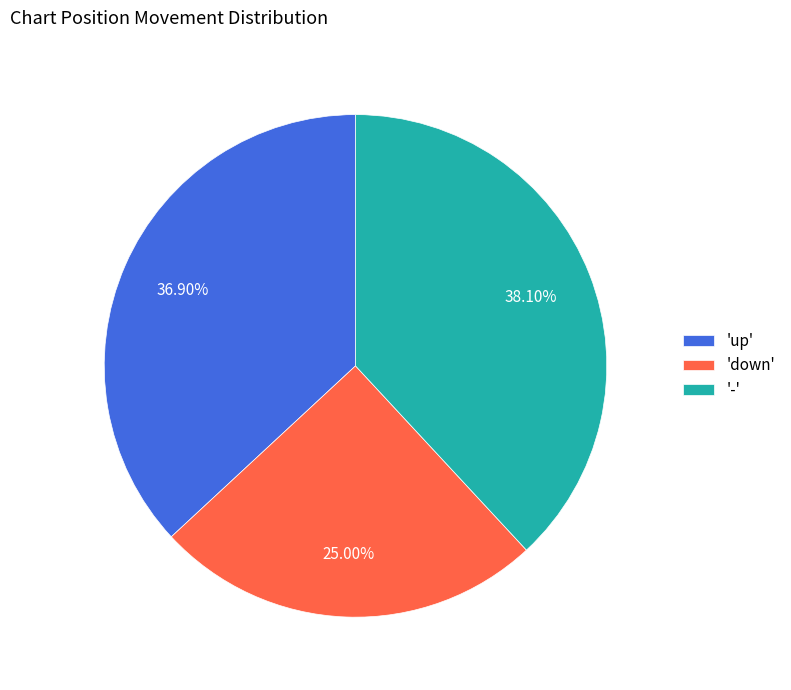

Is there a majority slice in this chart?

No